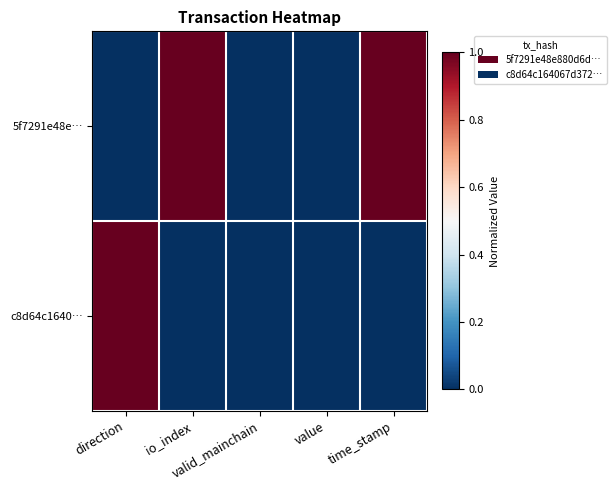

What is the total value across all series at io_index?

1